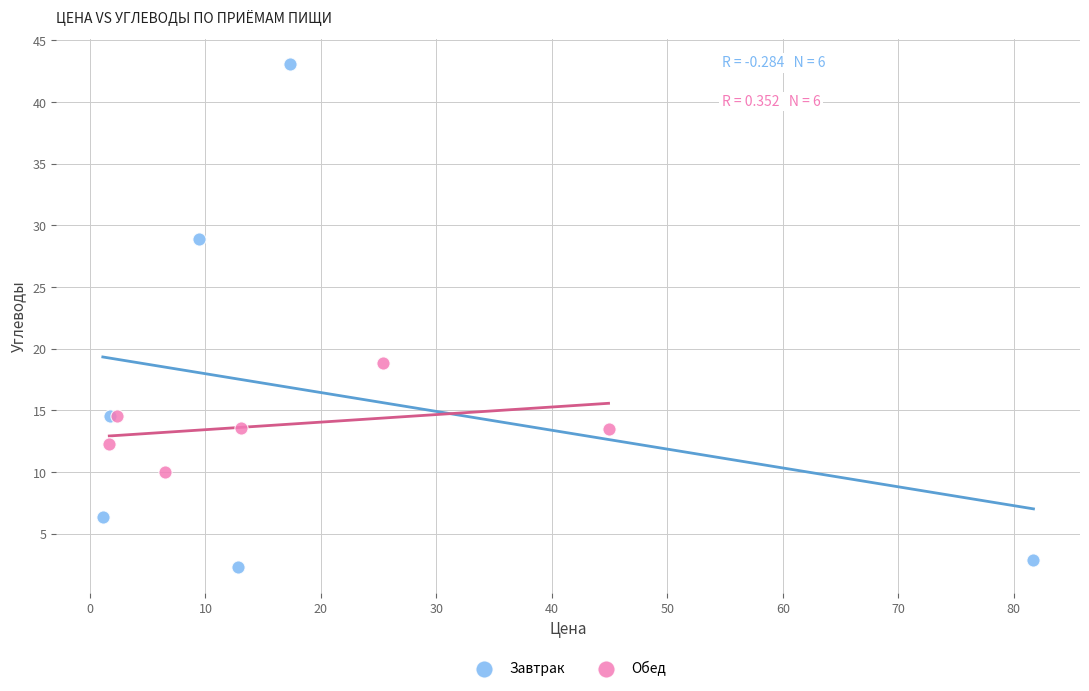

Which series contains the lowest Y value?

Завтрак